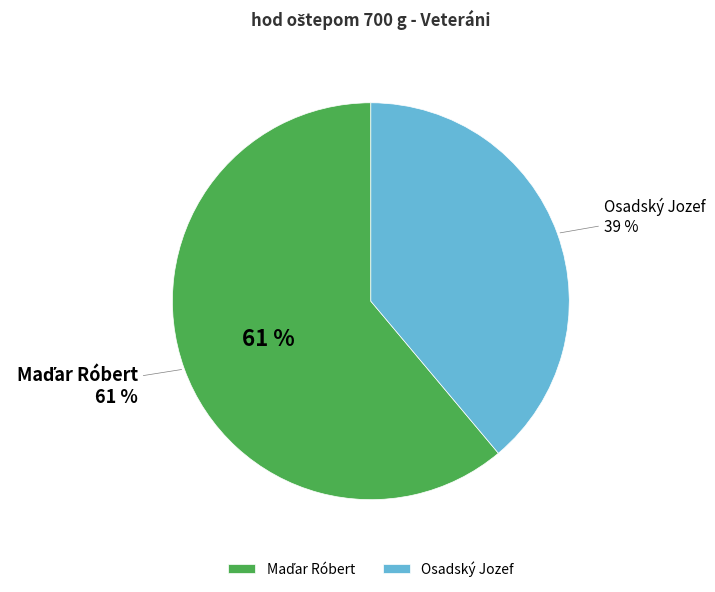

Rank the categories by value from highest to lowest.

Maďar Róbert, Osadský Jozef